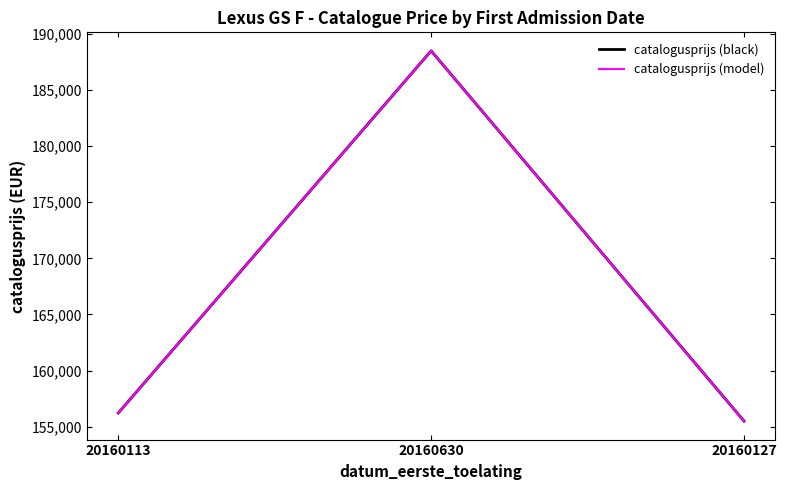

What is the total value across all series at 20160113?

312434